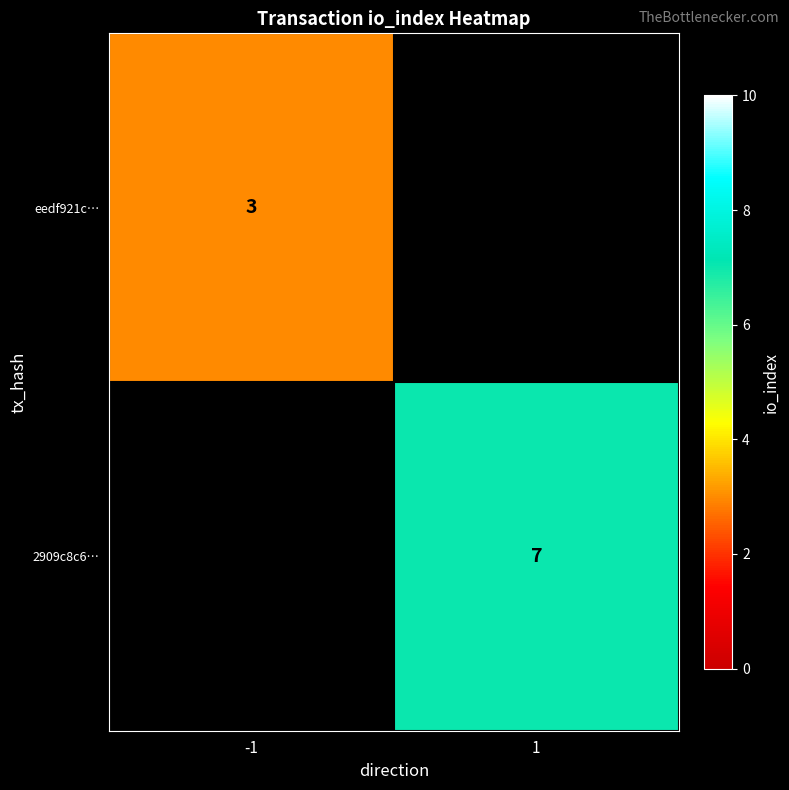

Is it true that eedf921c… equals 3 at -1?

True